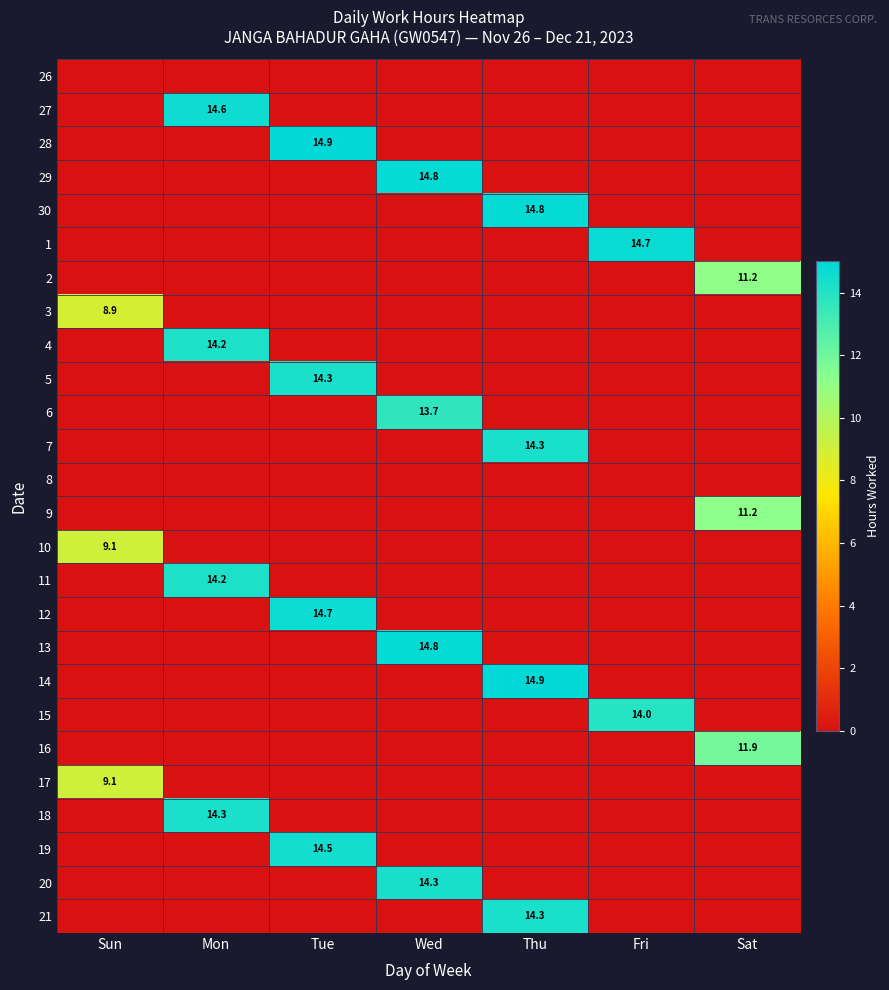

Is it true that 29 equals 0.0 at Sat?

True